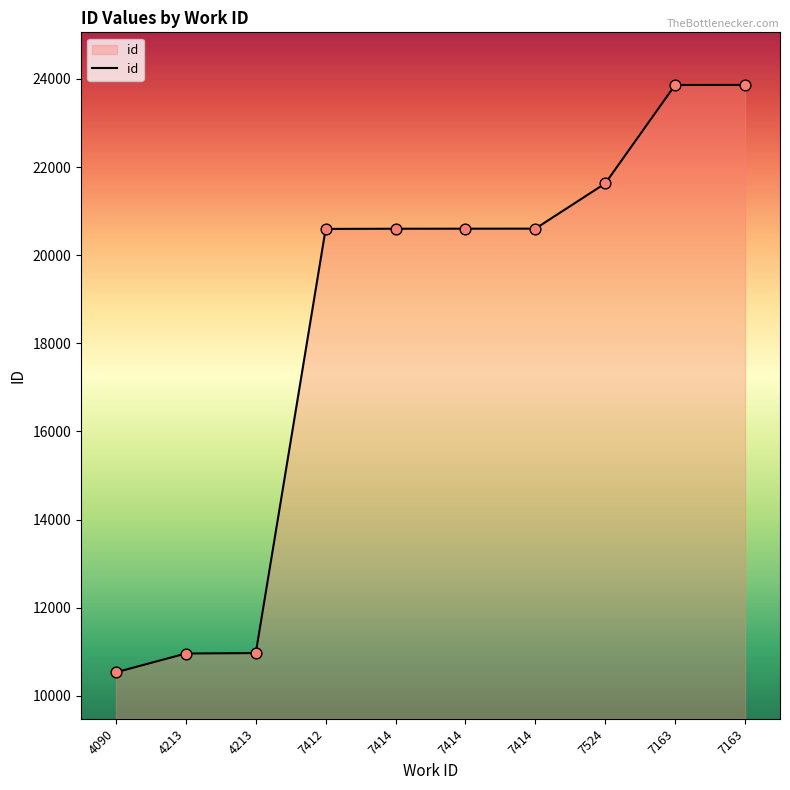

What is the ratio of the value at 7414 to the value at 7163?

0.9